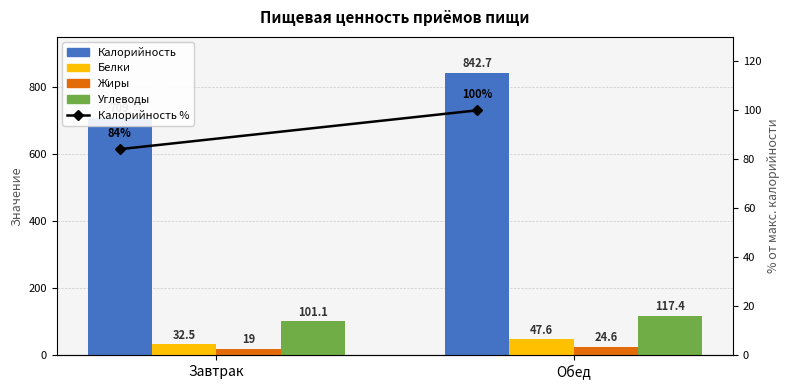

What is the difference between the Углеводы values at Обед and Завтрак?

16.3